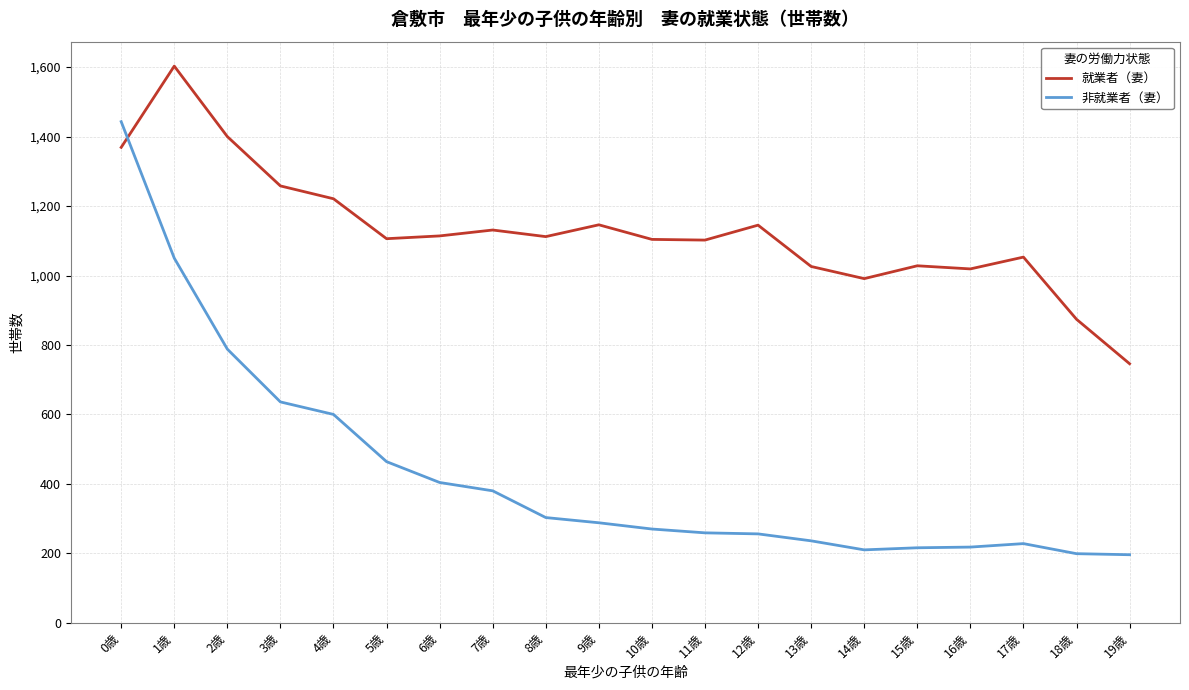

True or false: 就業者（妻） and 非就業者（妻） intersect in this chart.

True